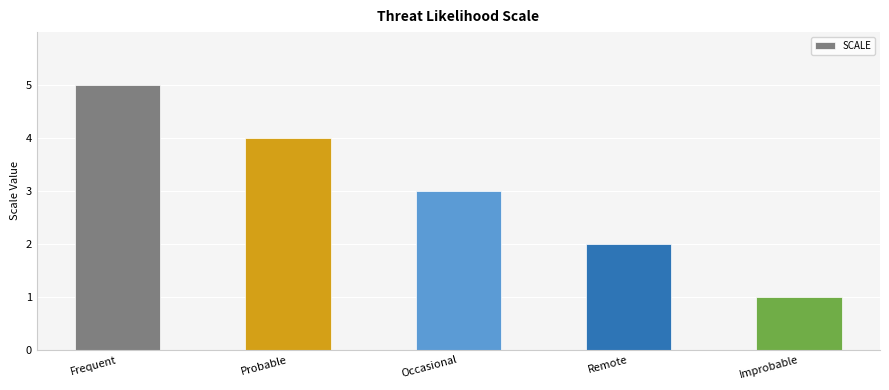

Between Probable and Occasional, which is larger?

Probable